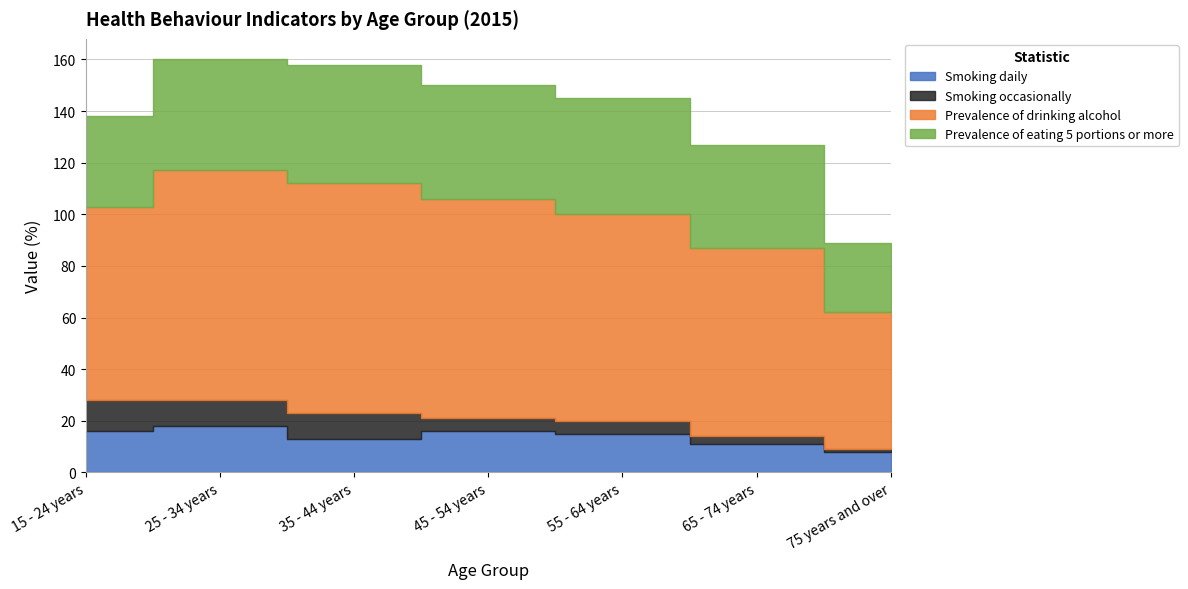

True or false: Smoking daily and Smoking occasionally intersect in this chart.

False